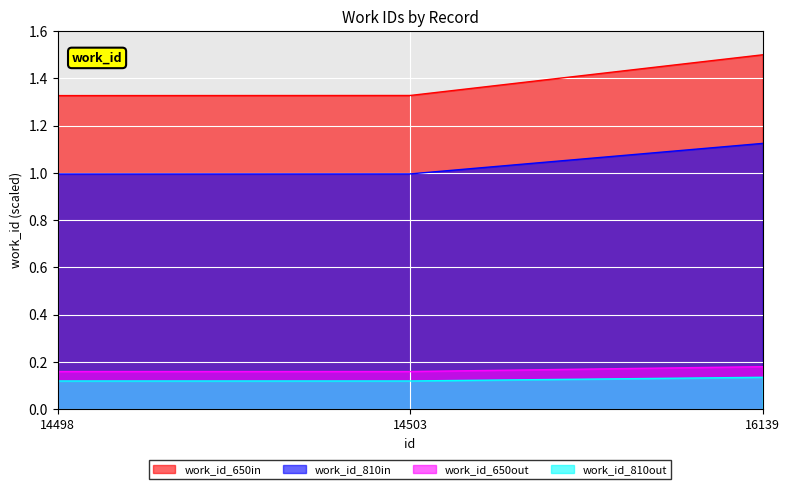

What is the spread (max minus min) of values at 14498?

1.2